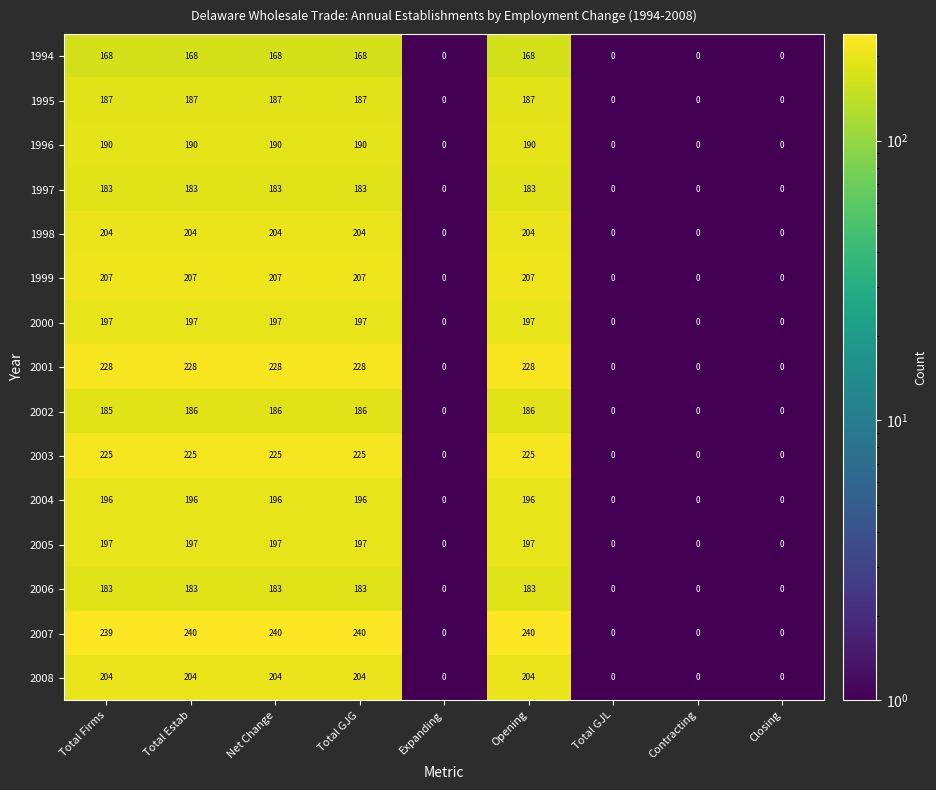

What is the spread (max minus min) of values at Net Change?

72